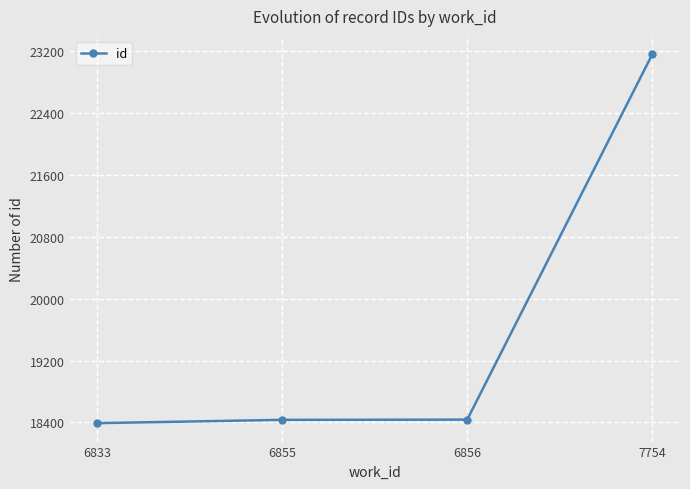

What is the value of the 3rd point from the left?

18436.5